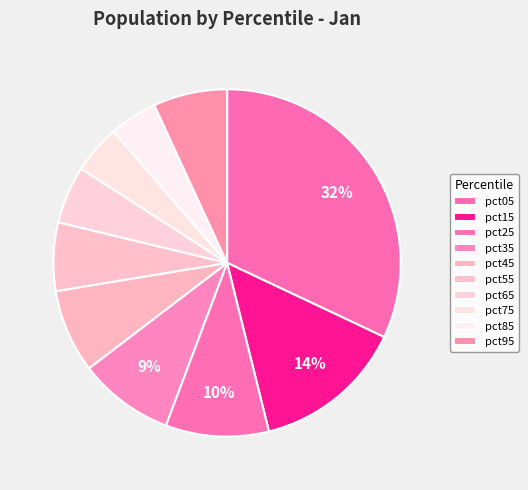

To the nearest percent, what percentage of the pie is pct25?

10%